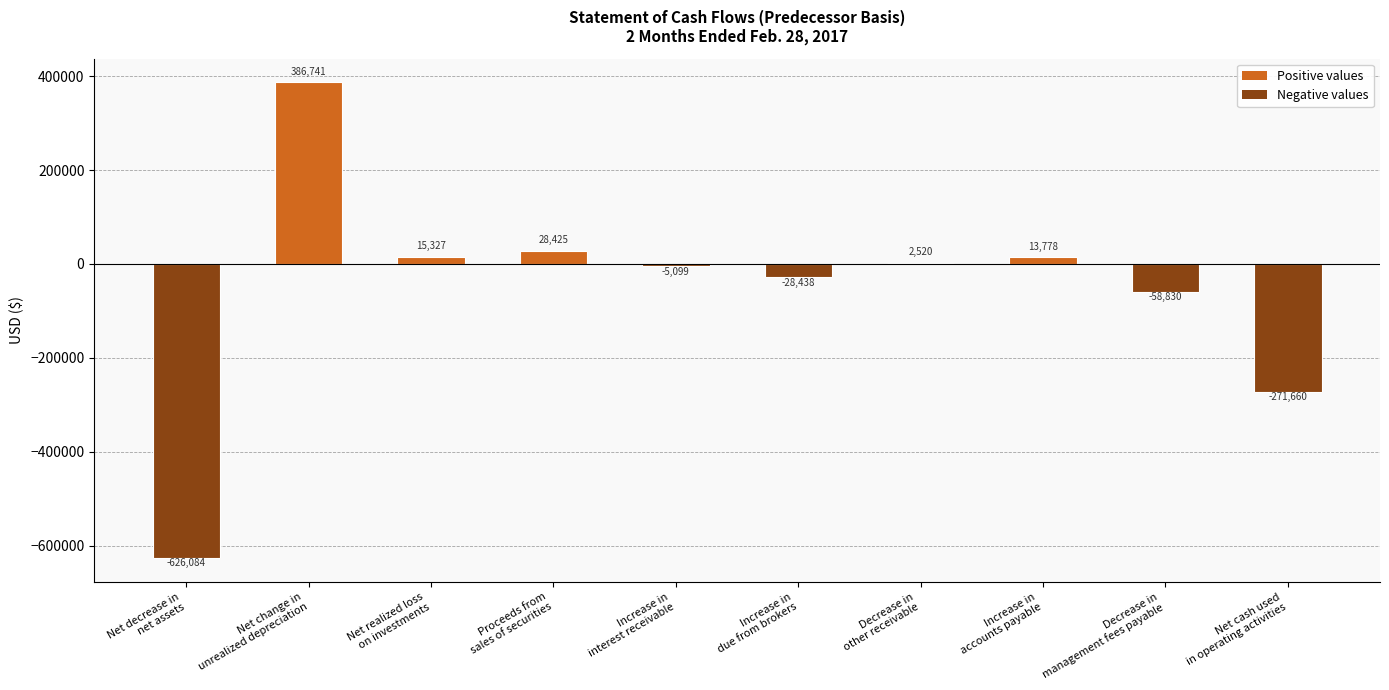

How many categories are shown in the chart?

10